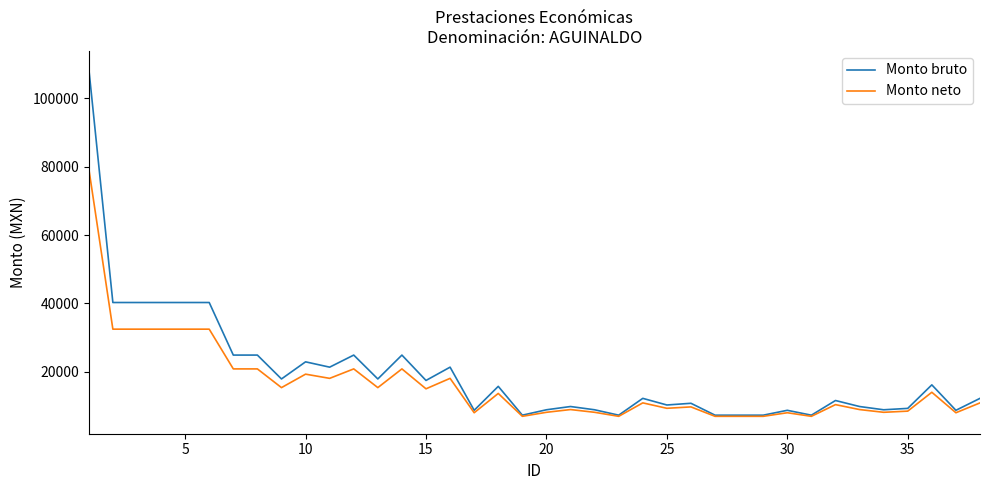

List the series in order of their peak value, highest first.

Monto bruto, Monto neto